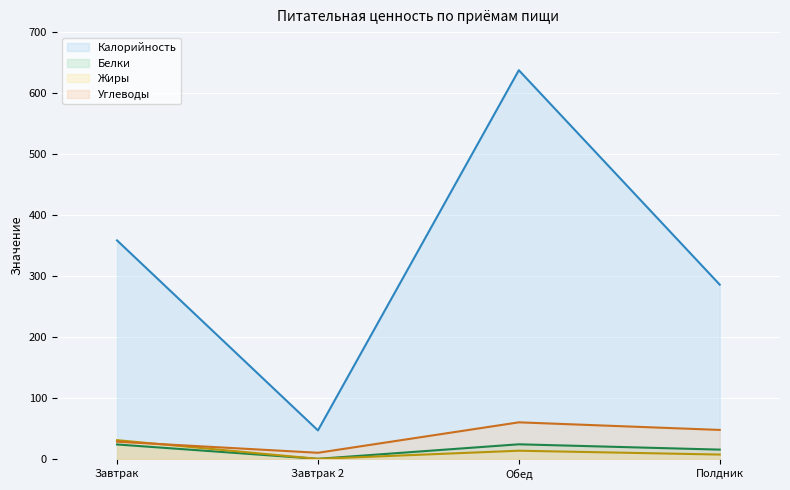

List the series in order of their peak value, lowest first.

Белки, Жиры, Углеводы, Калорийность